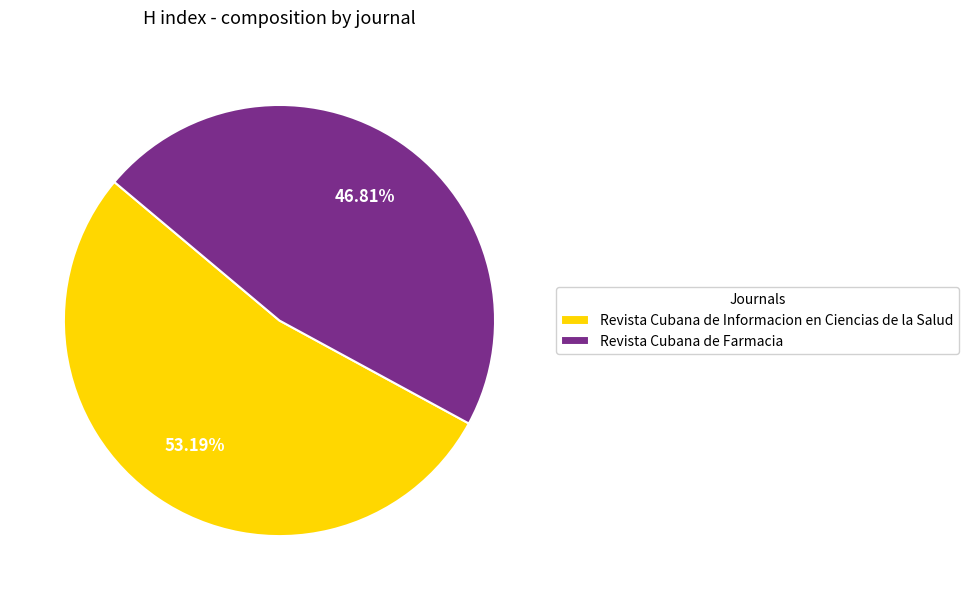

Approximately how many times larger is the value at Revista Cubana de Farmacia compared to Revista Cubana de Informacion en Ciencias de la Salud?

0.9